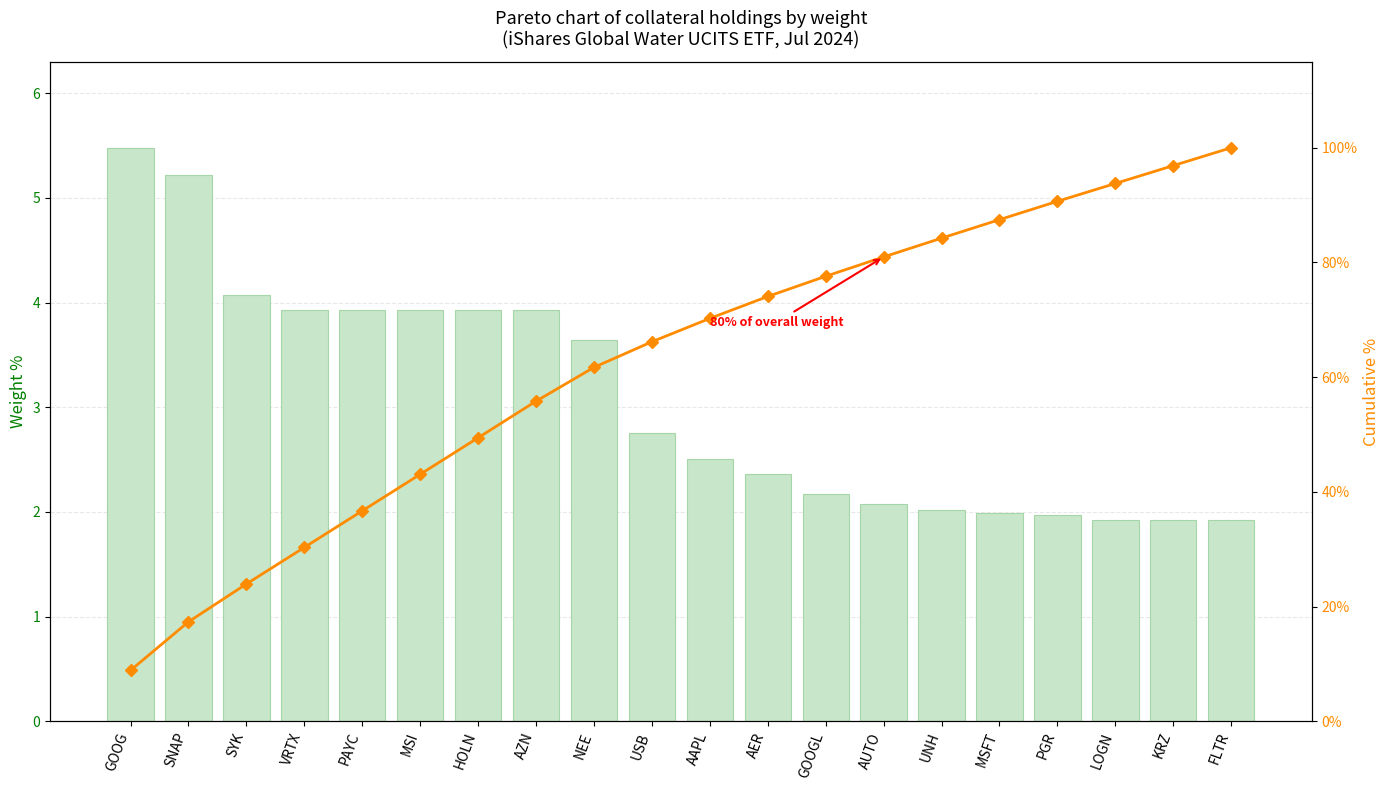

Reading left to right, transcribe all the data shown in this chart.

Weight %: 5.5	5.2	4.1	3.9	3.9	3.9	3.9	3.9	3.6	2.8	2.5	2.4	2.2	2.1	2.0	2.0	2.0	1.9	1.9	1.9
Cumulative %: 8.9	17.4	24.0	30.3	36.7	43.1	49.4	55.8	61.7	66.2	70.2	74.1	77.6	81.0	84.2	87.5	90.7	93.8	96.9	100.0